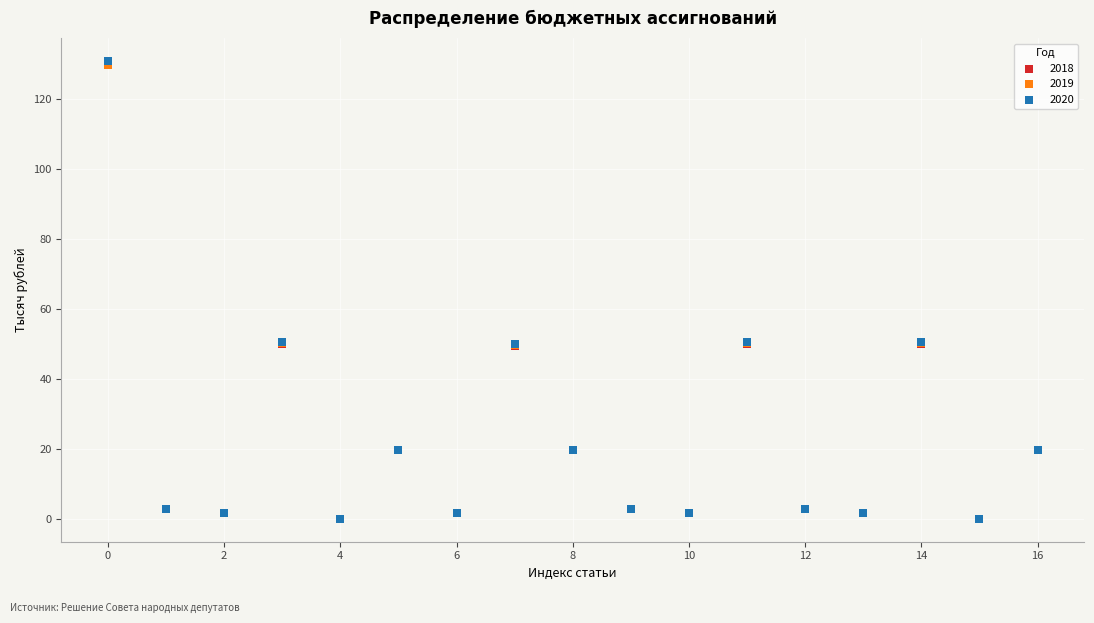

Which series has the largest Y range (max minus min)?

2020